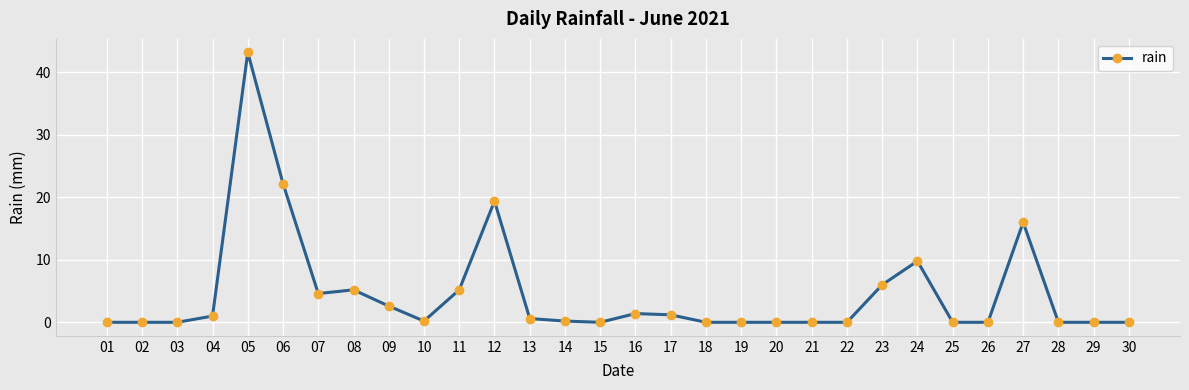

The chart shows a value of 0.0 at 26. True or false?

True